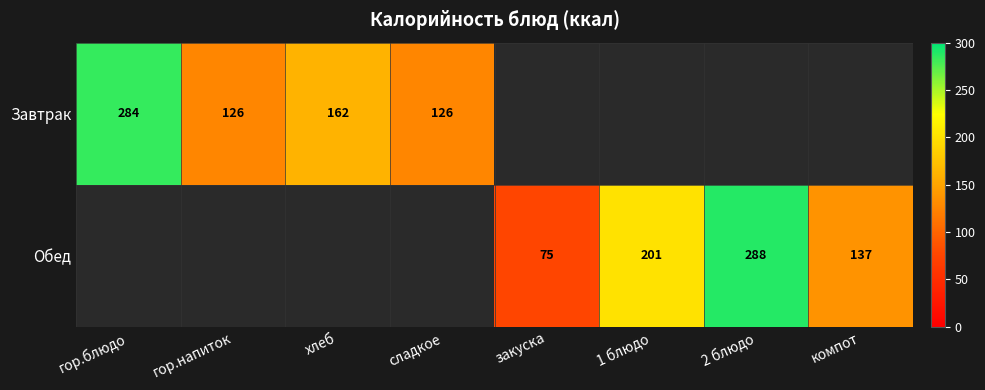

True or false: Завтрак has a value of 63 at гор.напиток.

False